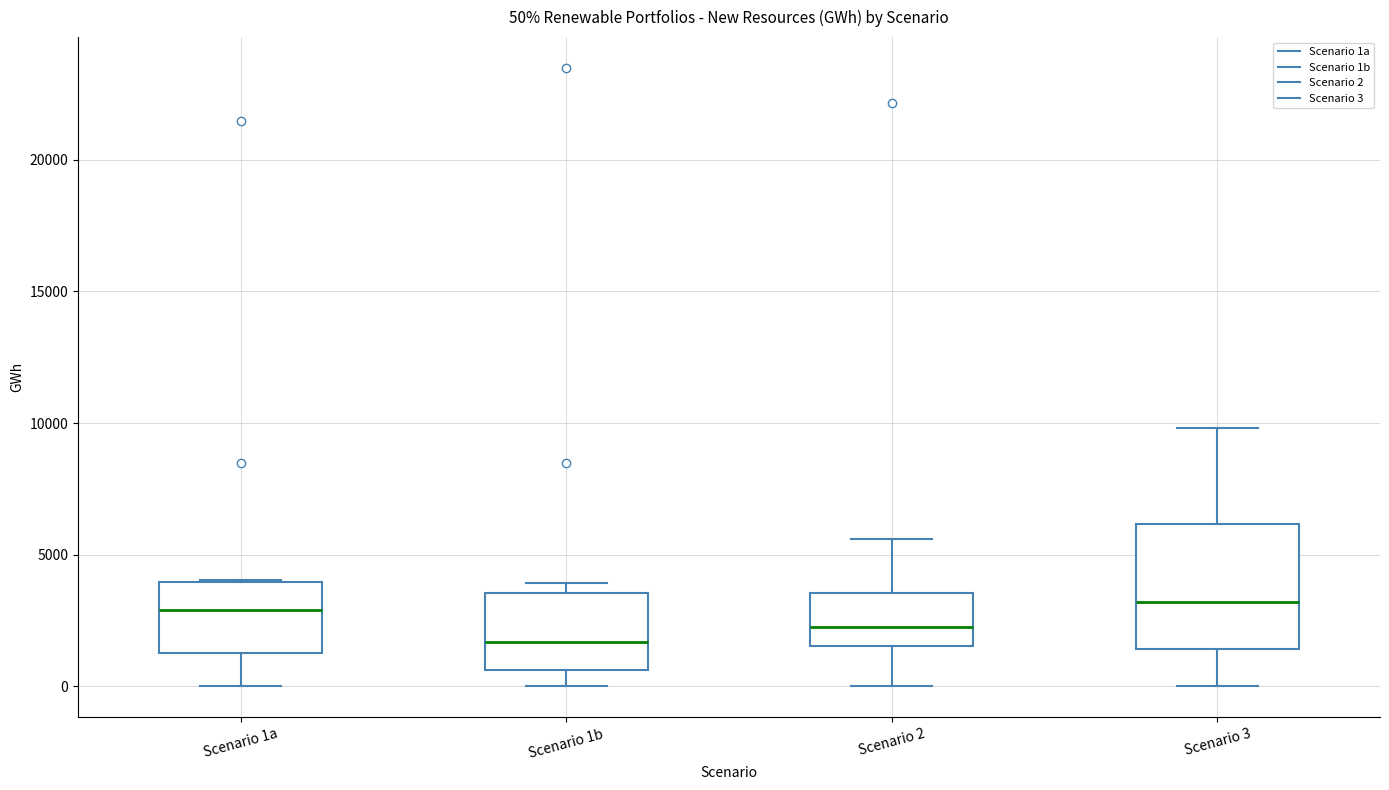

Which box is the tallest, from its lower edge to its upper edge?

Scenario 3